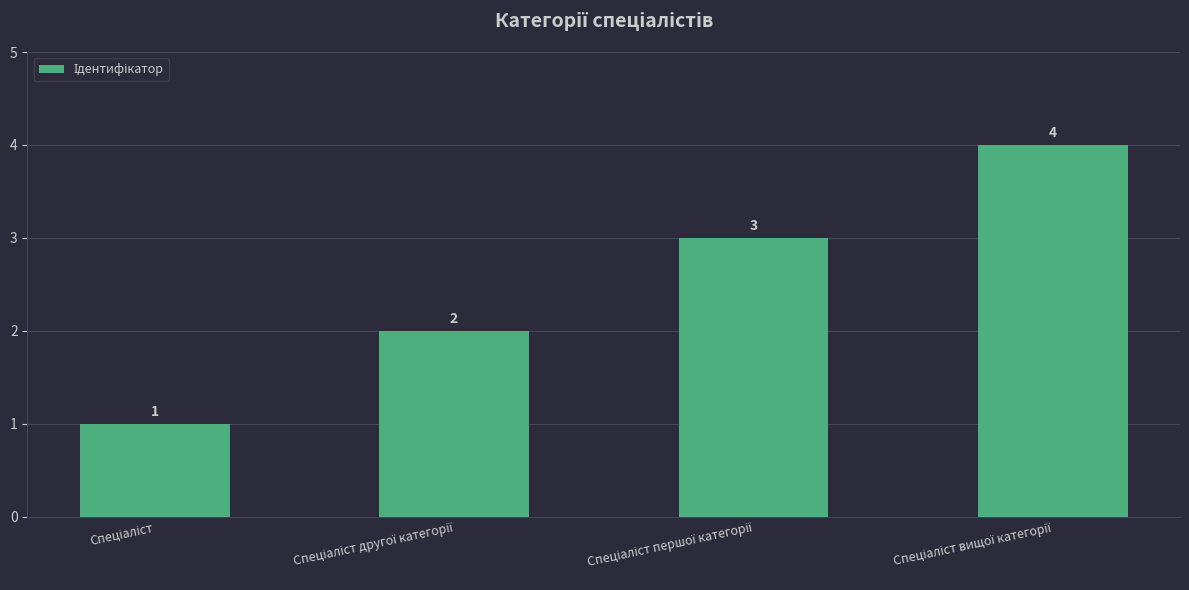

What is the greatest value displayed?

4